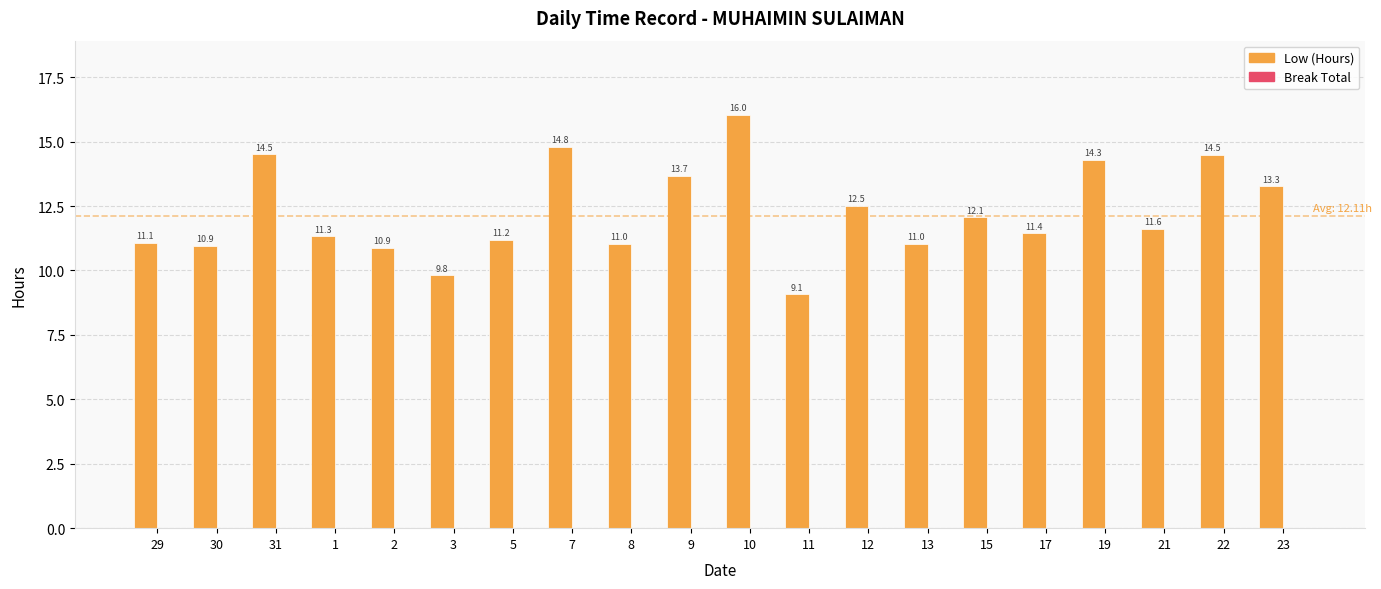

What is the maximum value shown in the chart?

16.0